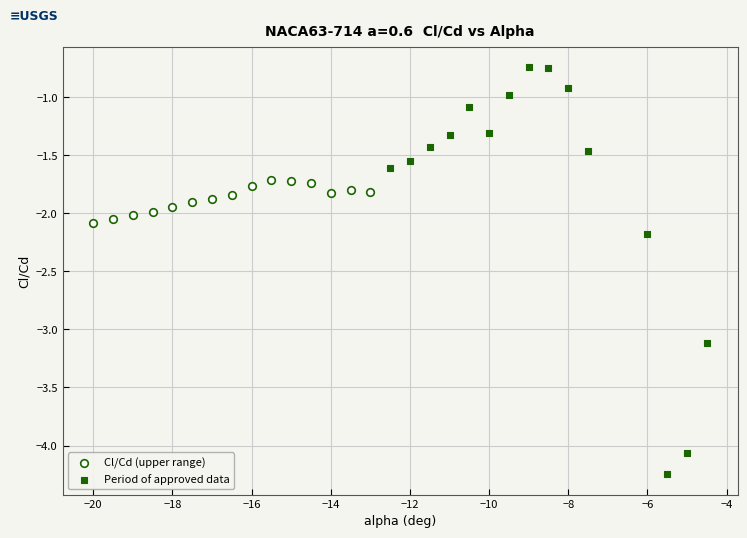

Which series reaches the maximum Y coordinate?

Period of approved data